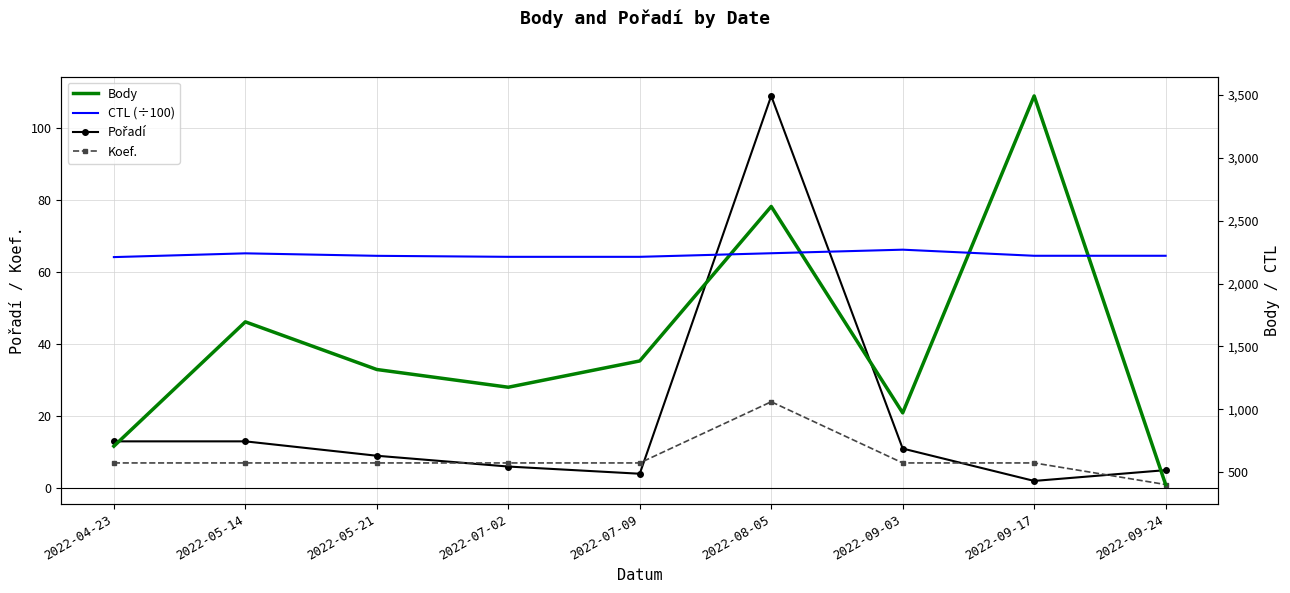

True or false: CTL (÷100) has a value of 1226.0 at 2022-09-17.

False